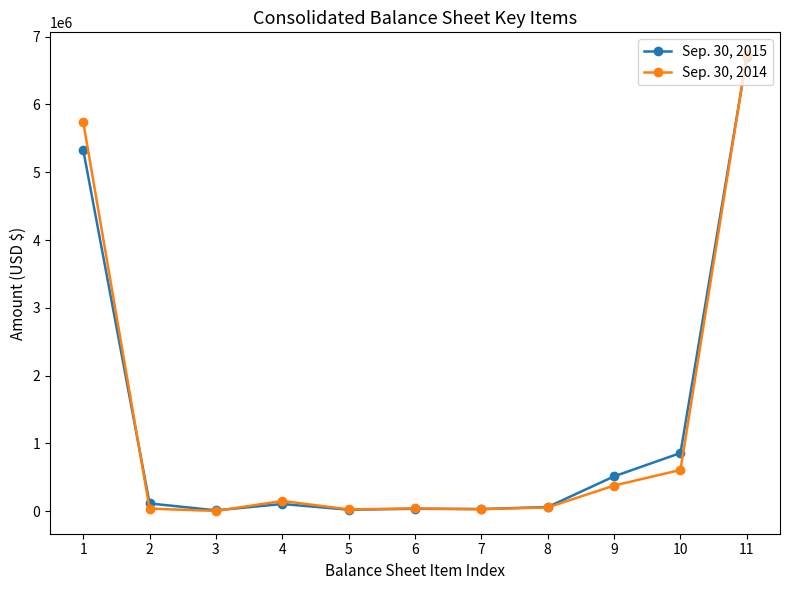

List the series in order of their peak value, lowest first.

Sep. 30, 2015, Sep. 30, 2014